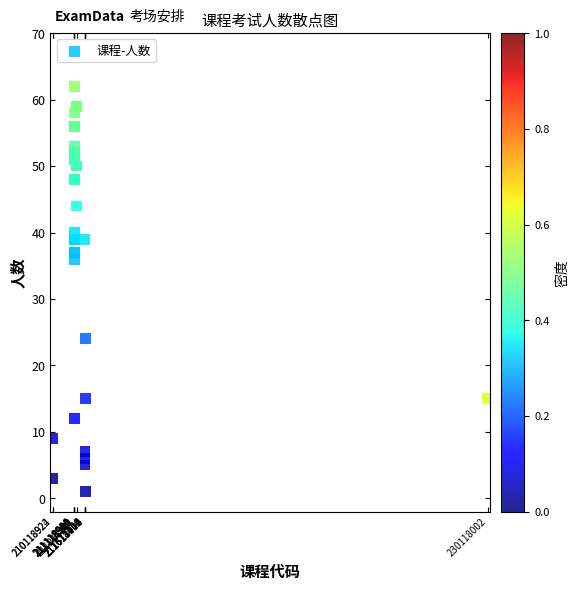

What Y value in the scatter plot is closest to 31?

36